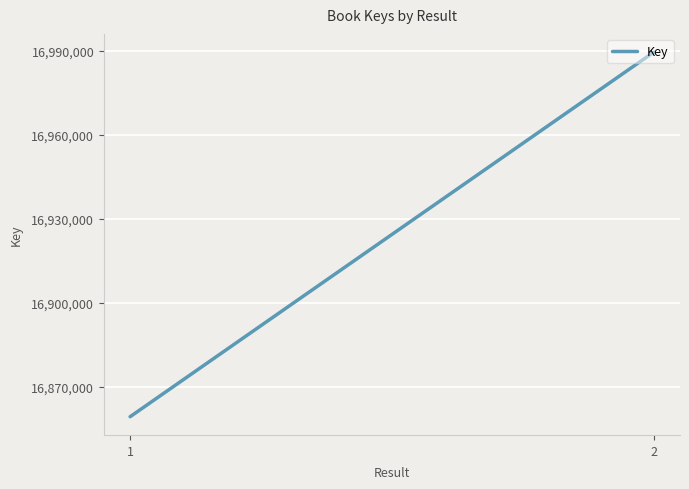

What is the ratio of the value at 1 to the value at 2?

1.0